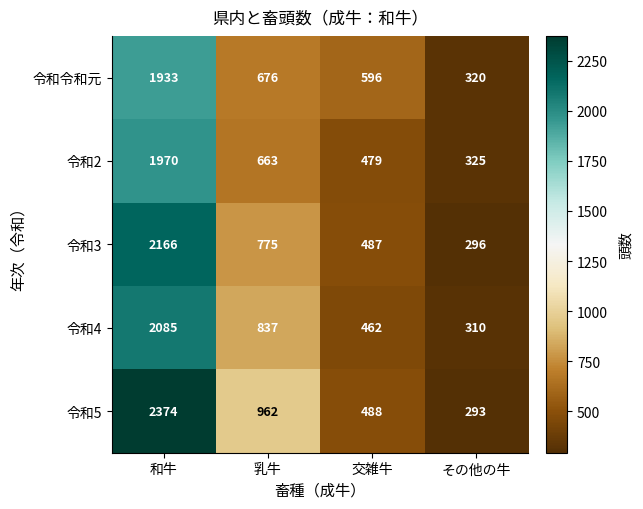

Which series has the largest range (max minus min)?

令和5